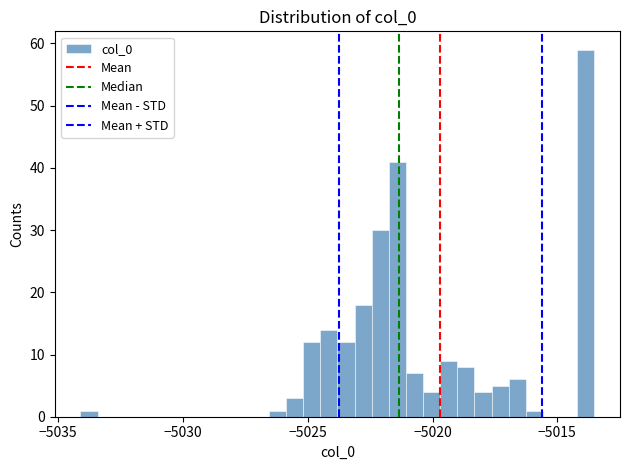

Around what value on the x-axis is the tallest bar? Give the approximate position of its centre, as read against the axis.

-5014.0